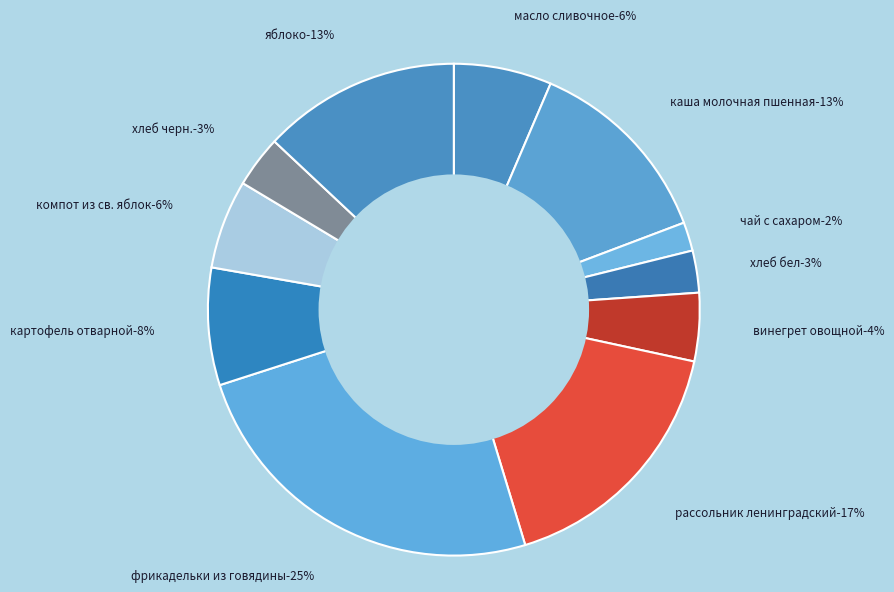

Does винегрет овощной account for over 50% of the chart?

No